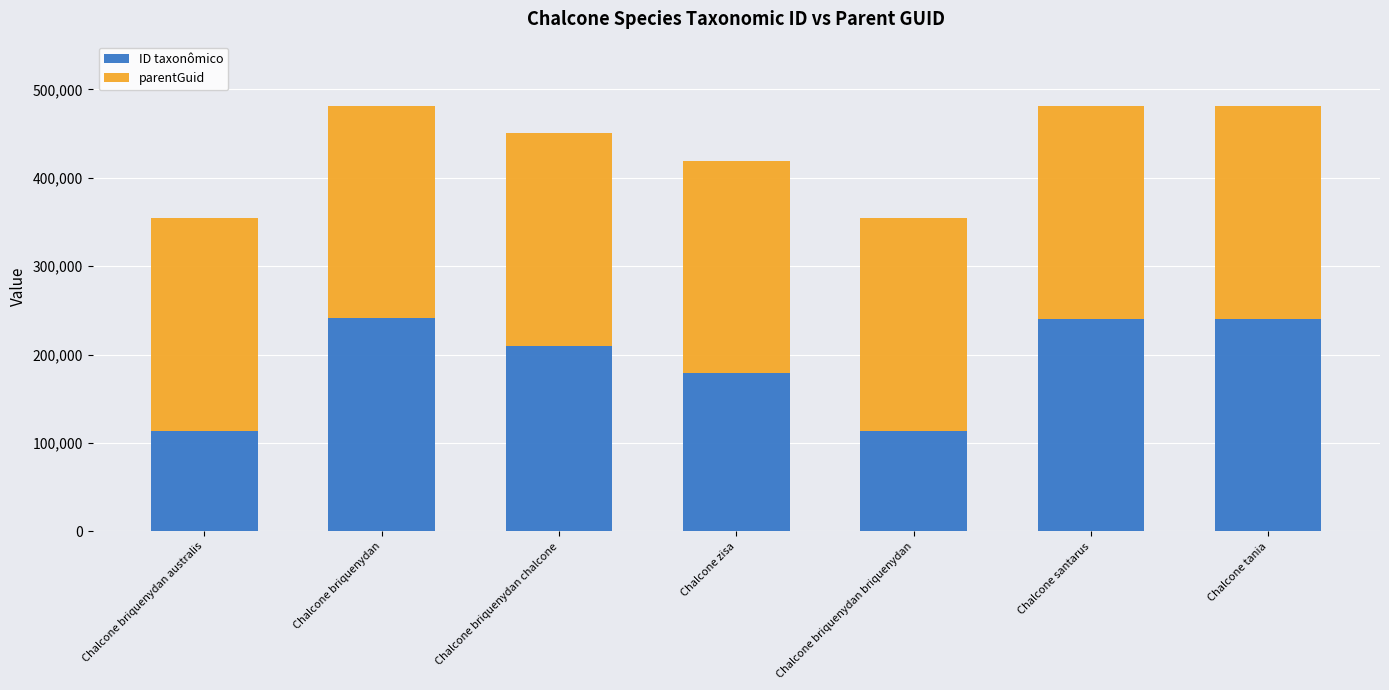

How many categories are shown in the chart?

7